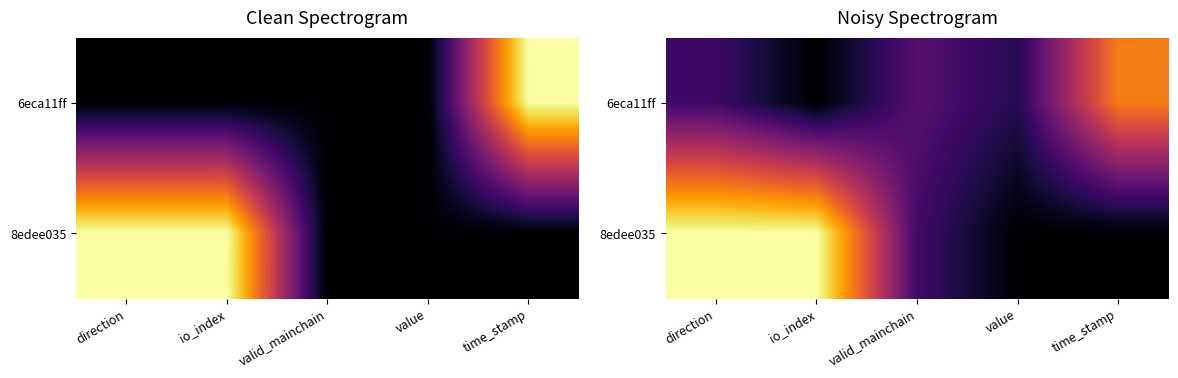

How many categories are shown in the chart?

5